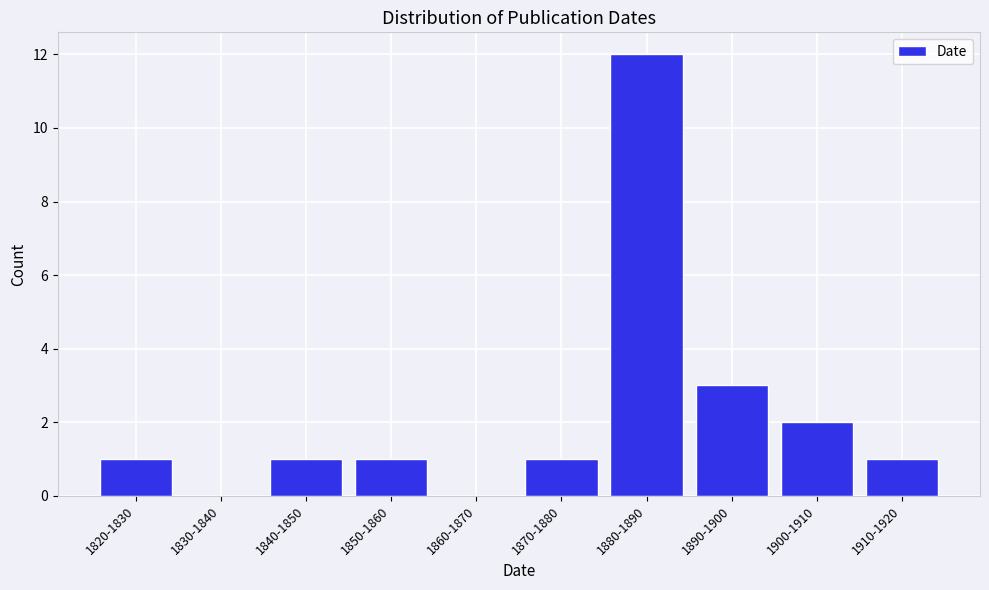

Reading left to right, extract all data points from this chart.

1820-1830=1	1830-1840=0	1840-1850=1	1850-1860=1	1860-1870=0	1870-1880=1	1880-1890=12	1890-1900=3	1900-1910=2	1910-1920=1